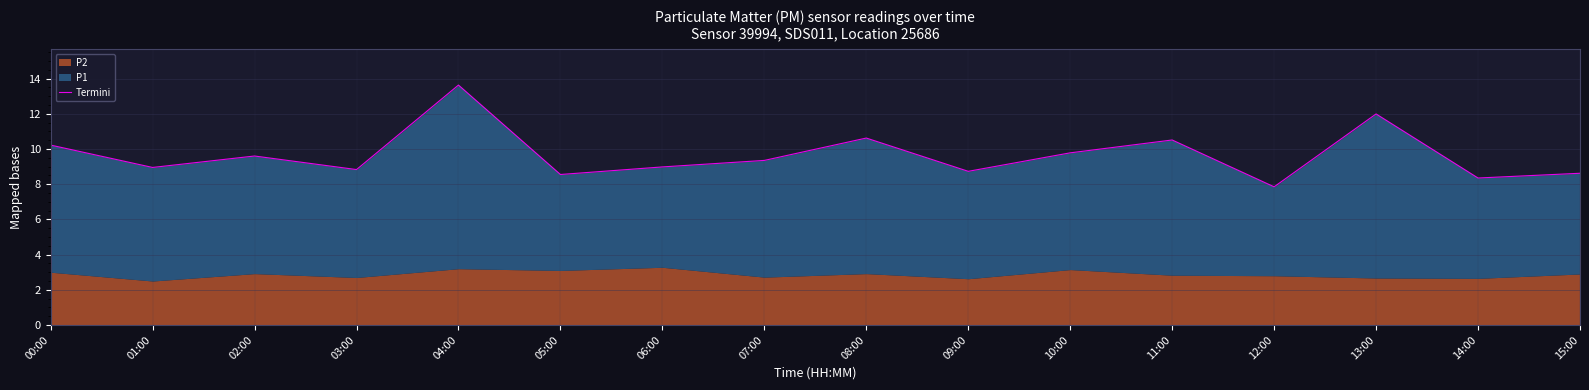

Which category has the lowest value across all series?

12:00